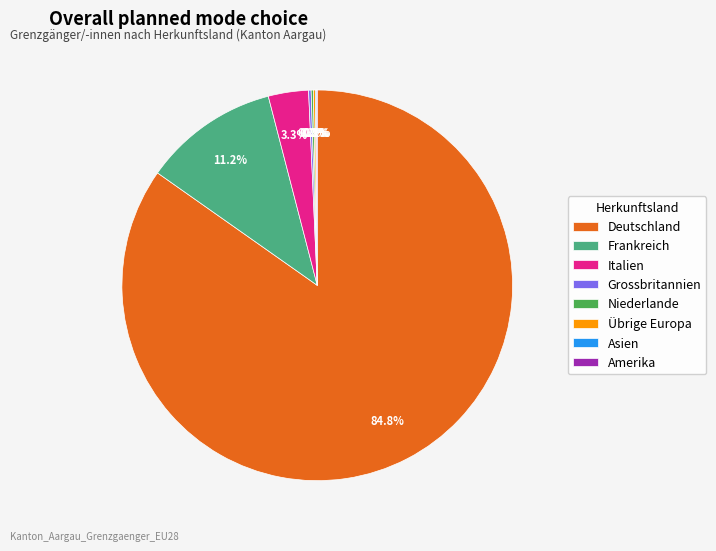

What portion of the pie excludes Italien?

96.7%